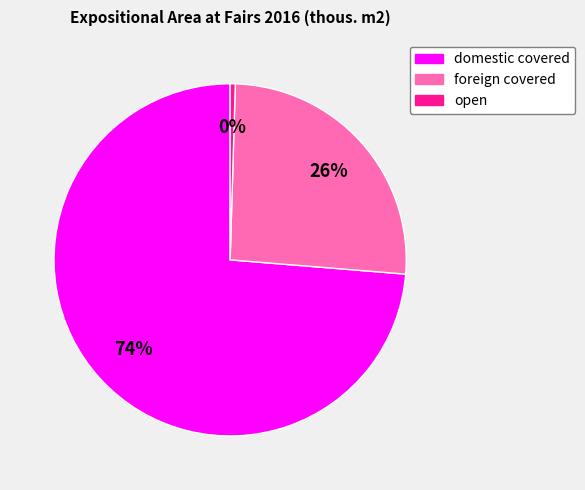

To the nearest percent, what is the combined percentage of domestic covered and foreign covered?

100%